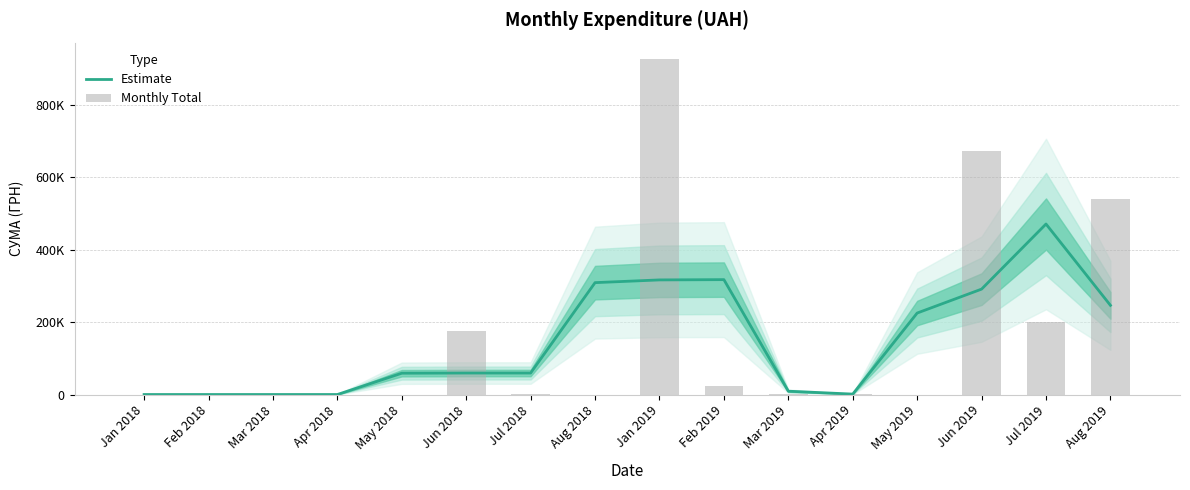

Between Jan 2019 and Jun 2019, which series saw the biggest shift?

Monthly Total